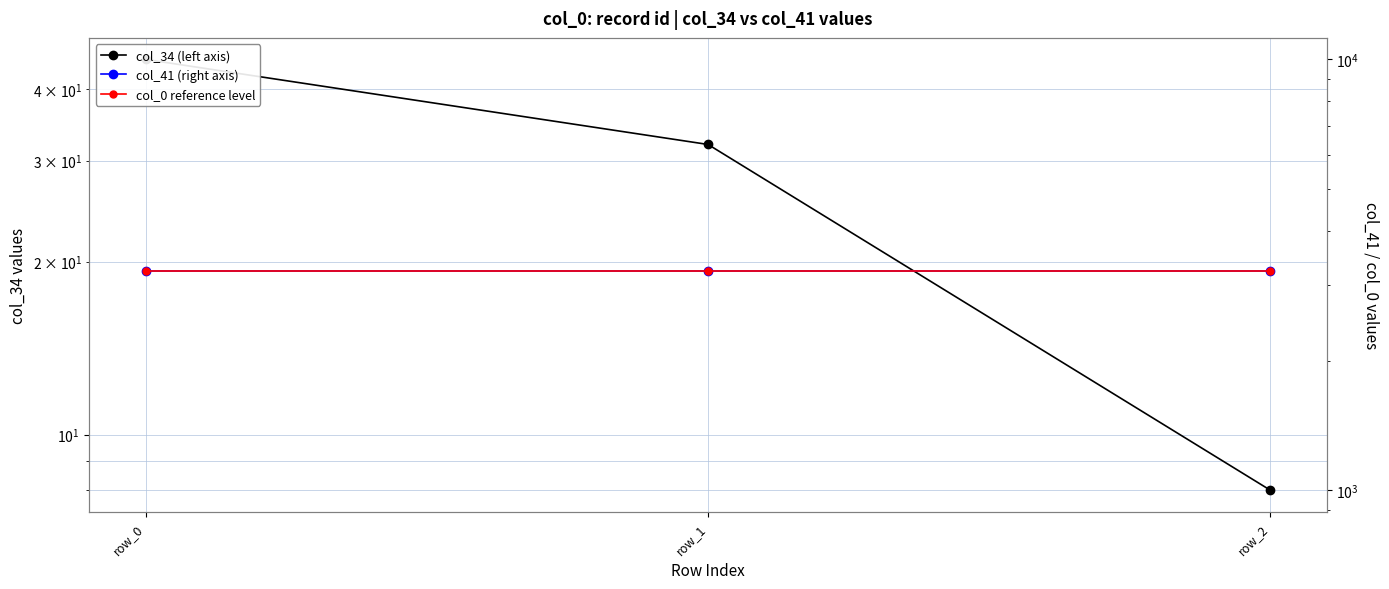

Does the chart display data point markers on the line(s)?

Yes